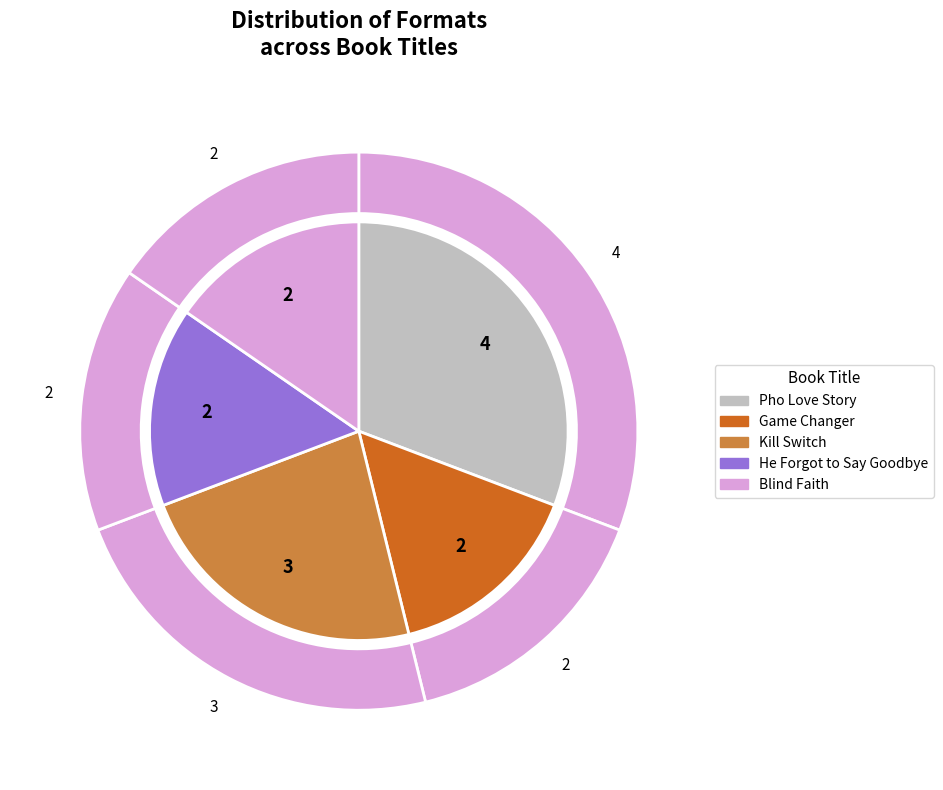

To the nearest percent, what is the average slice percentage?

20%